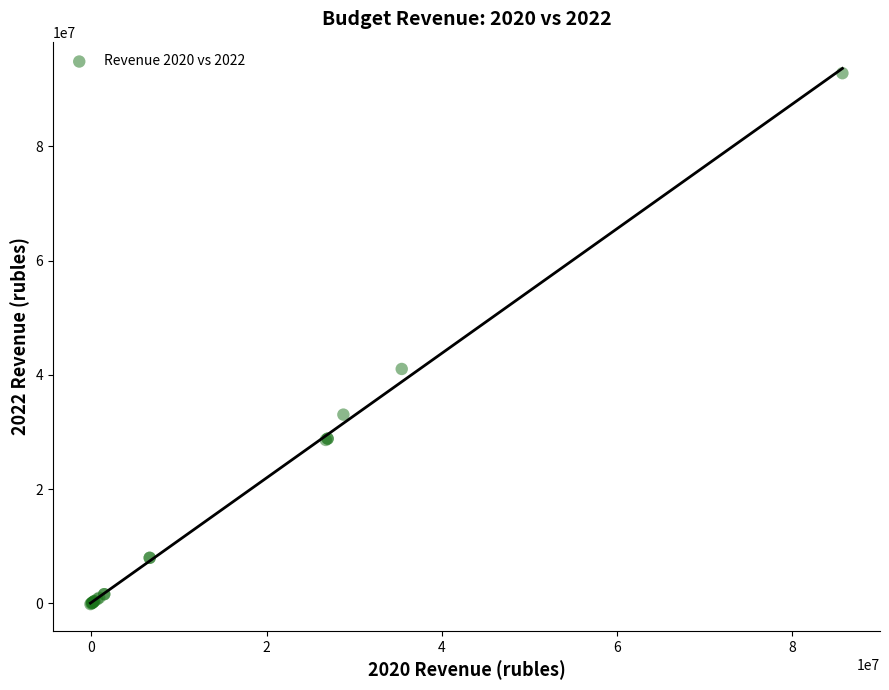

What Y value in the scatter plot is closest to 46332684?

41027906.4